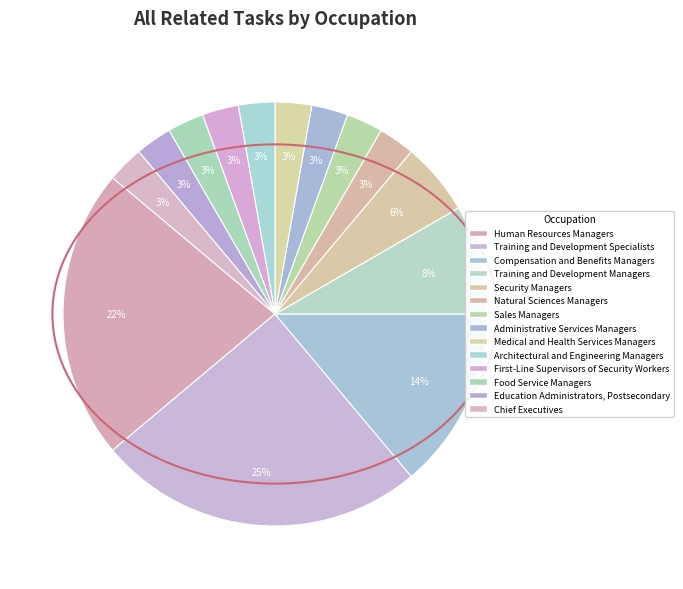

To the nearest percent, what is the difference between the Human Resources Managers and Sales Managers slice percentages?

19%